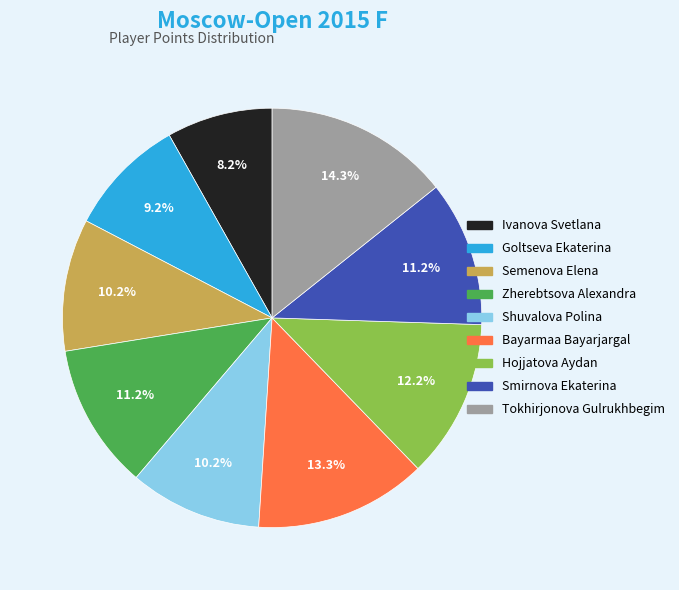

True or false: Bayarmaa Bayarjargal accounts for 2% of the total.

False